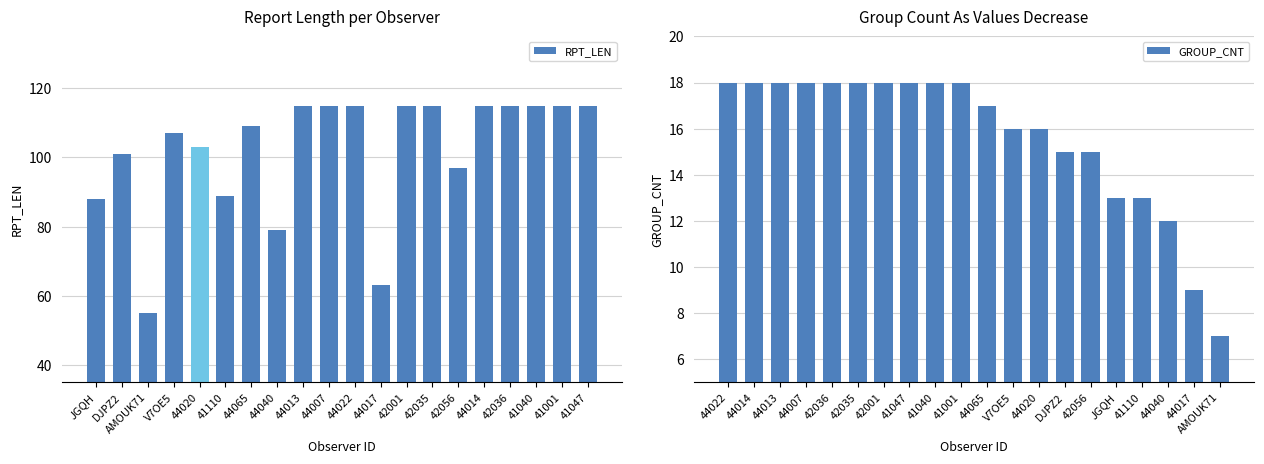

Where is RPT_LEN nearest to the value 85?

JGQH